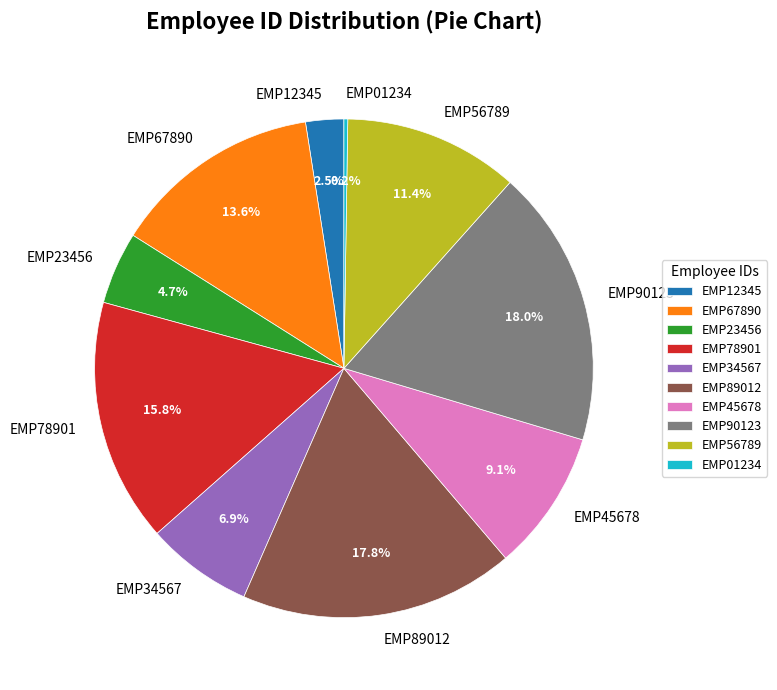

Is there a majority slice in this chart?

No